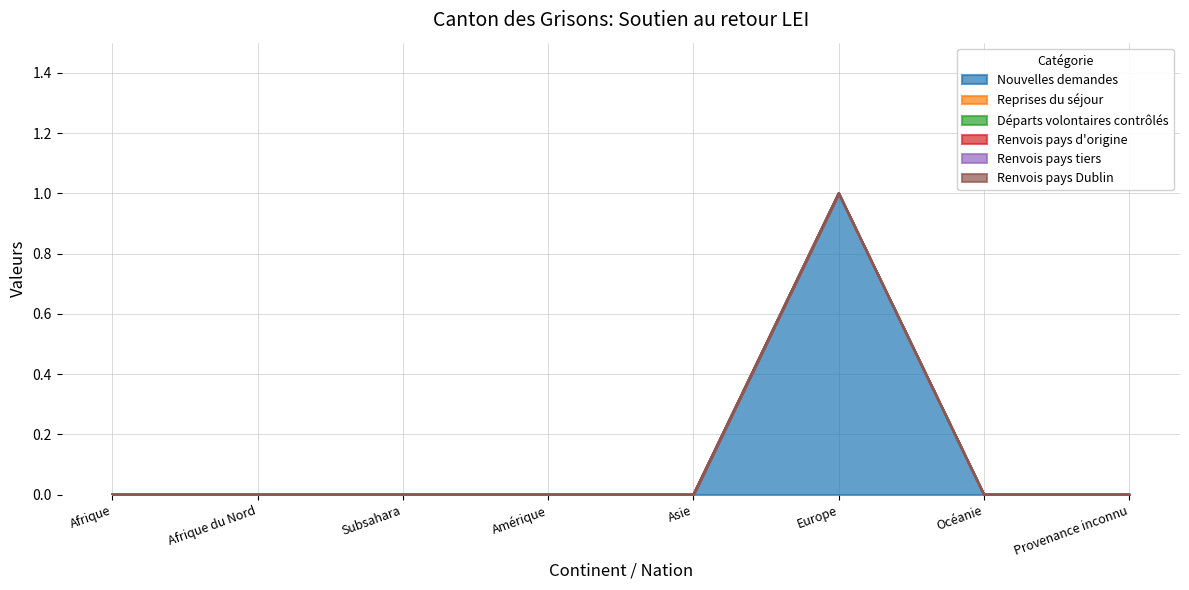

At which category is the sum across all series the highest?

Europe